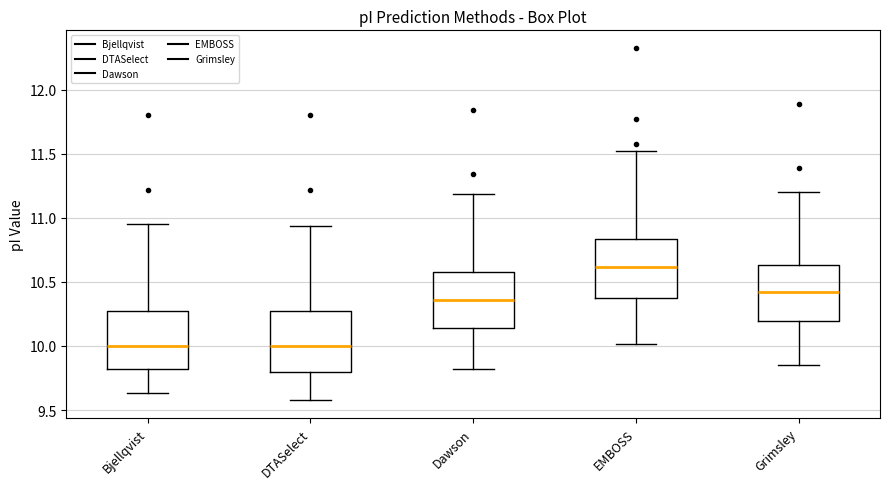

Reading left to right, transcribe this box plot: for each box, give where its median line is, the range the box spans, and where its two whiskers end, as read against the y-axis. The values are not printed on the chart, so give them approximately, as read against the axis.

Bjellqvist: median 10.00, box 9.80 to 10.25, whiskers 9.65 to 10.95
DTASelect: median 10.00, box 9.80 to 10.25, whiskers 9.60 to 10.95
Dawson: median 10.35, box 10.15 to 10.60, whiskers 9.80 to 11.20
EMBOSS: median 10.60, box 10.35 to 10.85, whiskers 10.00 to 11.50
Grimsley: median 10.40, box 10.20 to 10.65, whiskers 9.85 to 11.20